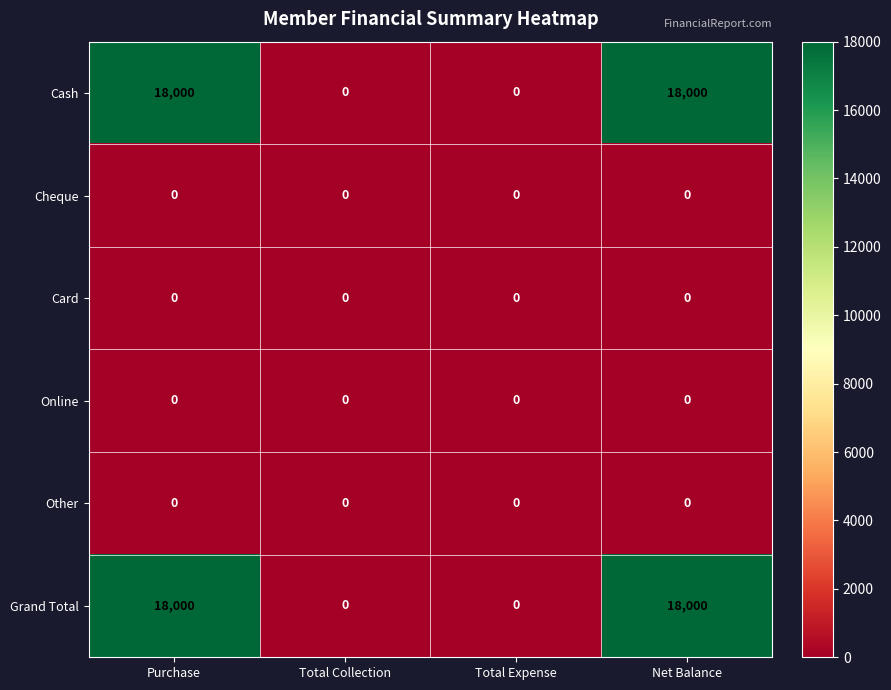

At how many categories does at least one series exceed 10283?

2